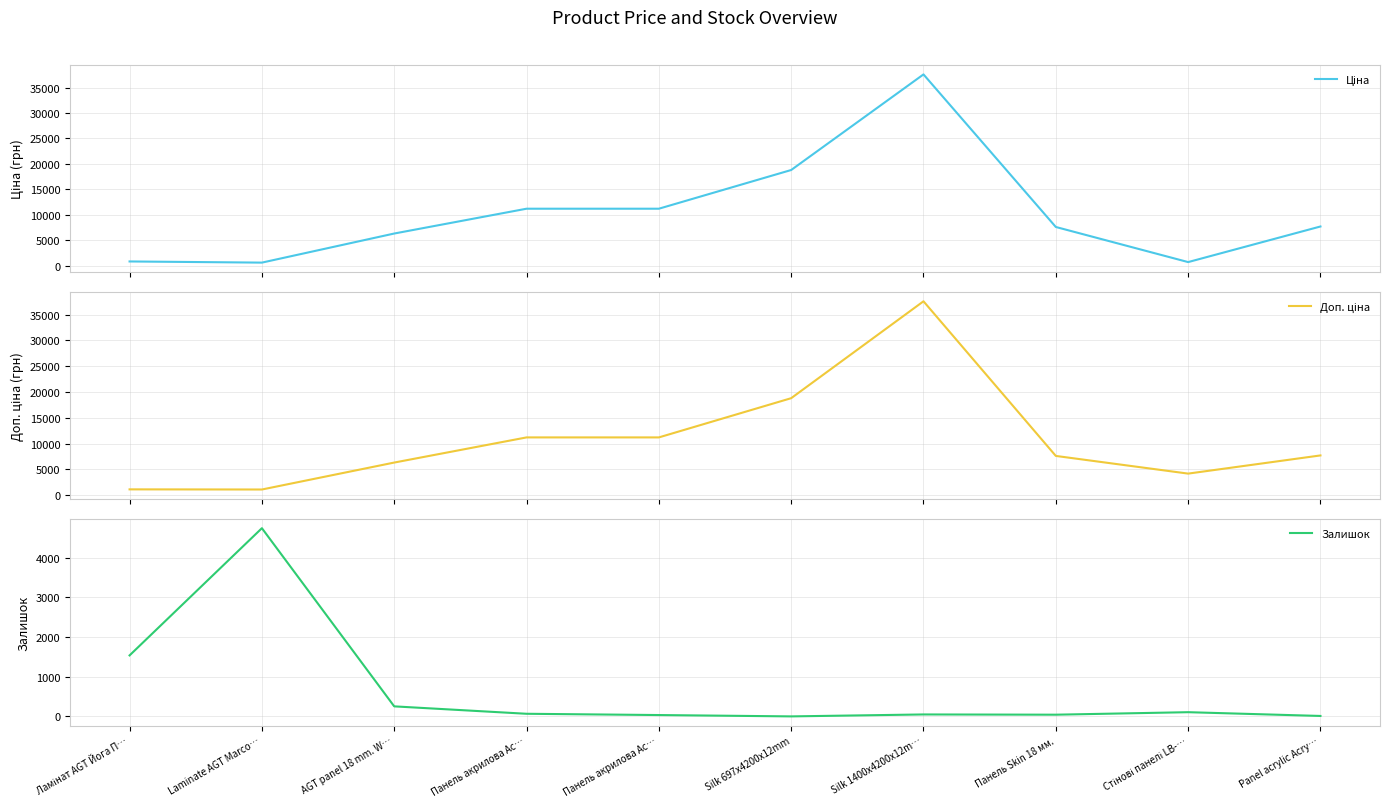

What is the label of the 6th point from the right?

Панель акрилова Ac…